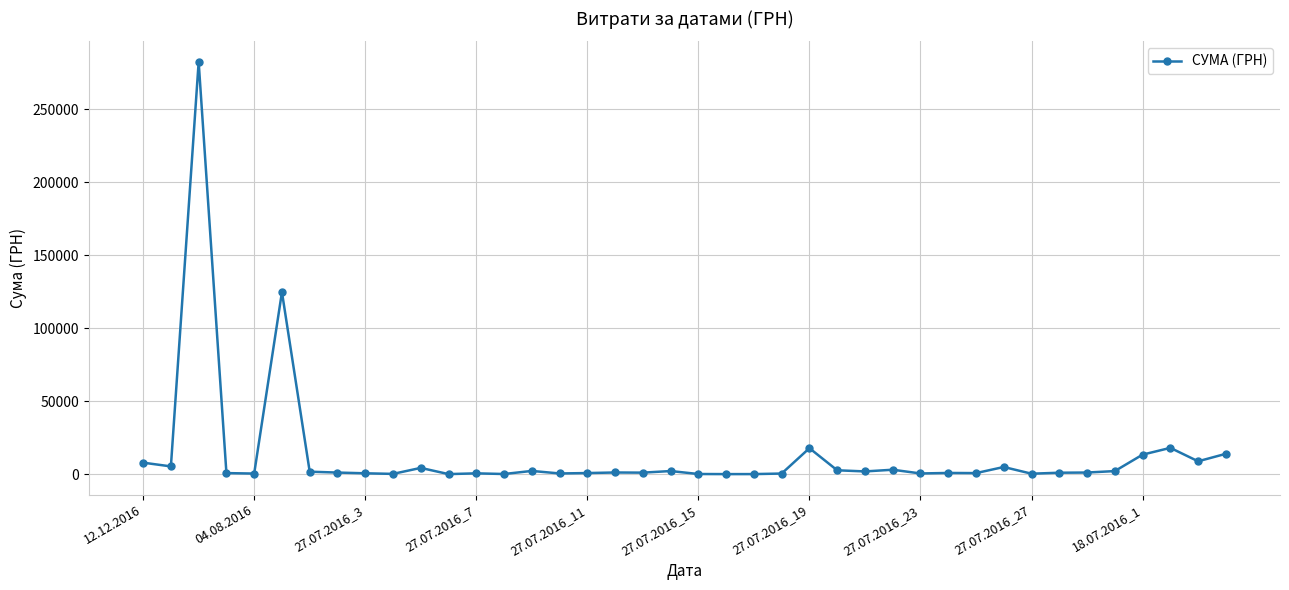

What is the sum of all values?

532745.0